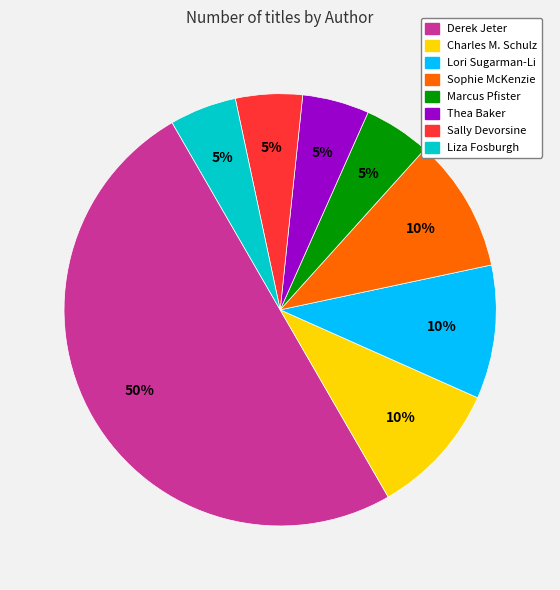

Approximately how many times larger is the value at Sally Devorsine compared to Sophie McKenzie?

0.5